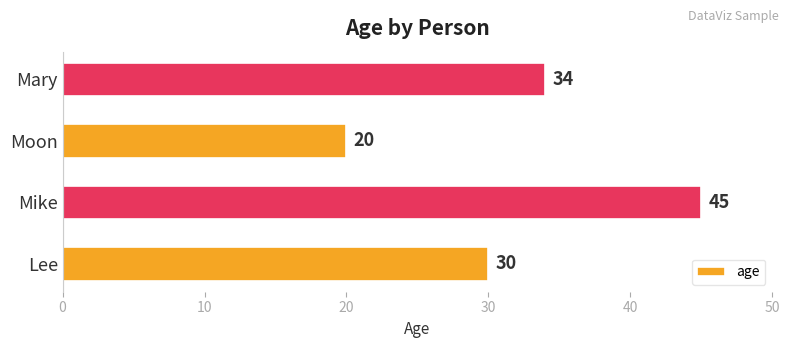

What is the change in value from Moon to Mary?

+14